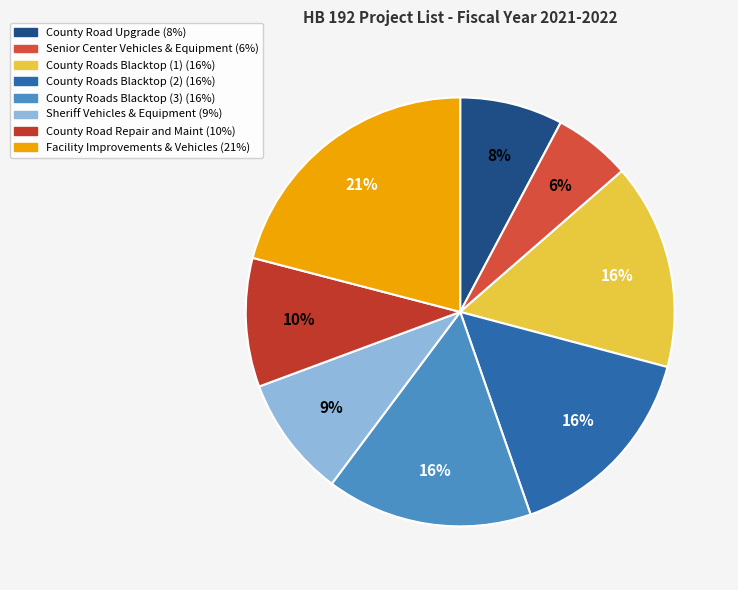

Is it true that County Road Repair and Maint is 17% of the pie?

False